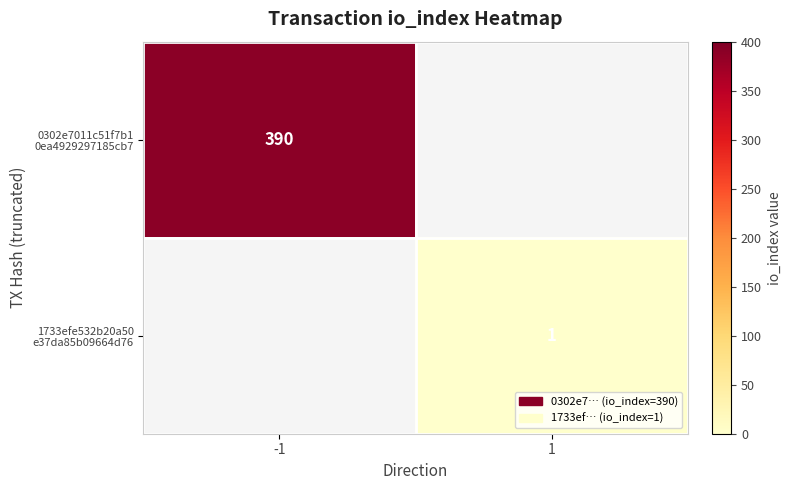

At how many categories does at least one series exceed 326?

1